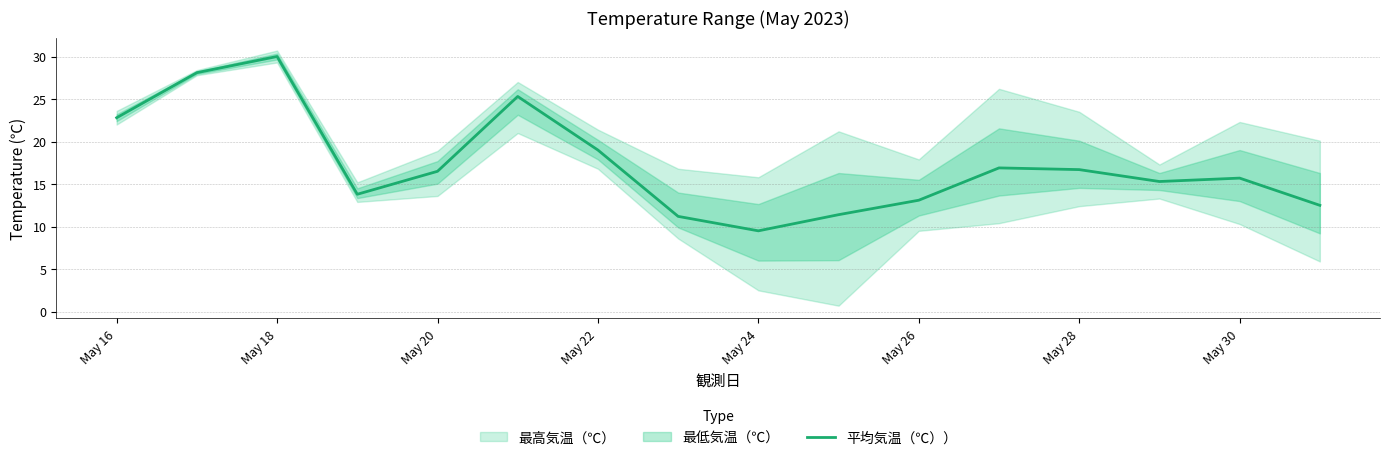

True or false: 平均気温（℃）） has a value of 16.7 at May 28.

True